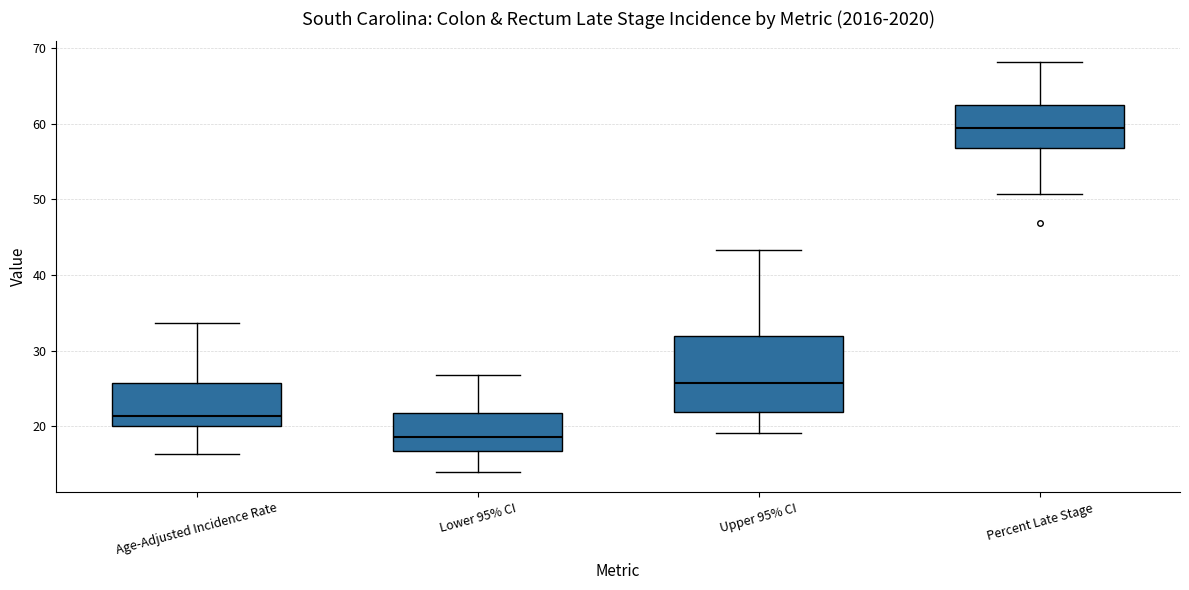

Reading left to right, transcribe this box plot: for each box, give where its median line is, the range the box spans, and where its two whiskers end, as read against the y-axis. The values are not printed on the chart, so give them approximately, as read against the axis.

Age-Adjusted Incidence Rate: median 21, box 20 to 26, whiskers 16 to 34
Lower 95% CI: median 19, box 17 to 22, whiskers 14 to 27
Upper 95% CI: median 26, box 22 to 32, whiskers 19 to 43
Percent Late Stage: median 60, box 57 to 63, whiskers 51 to 68